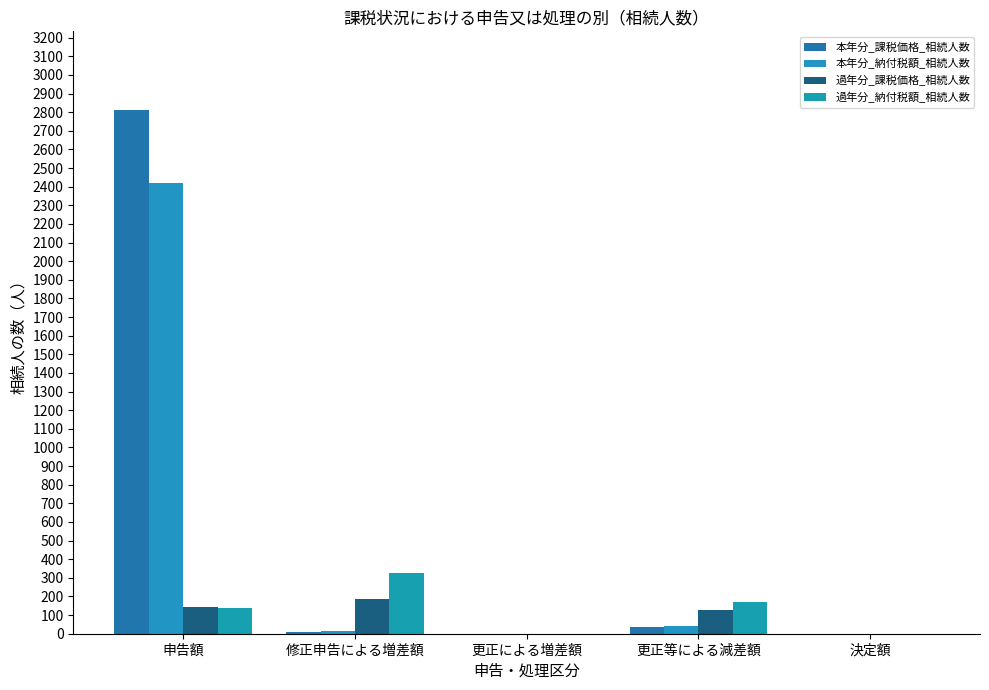

How many series are shown in this chart?

4